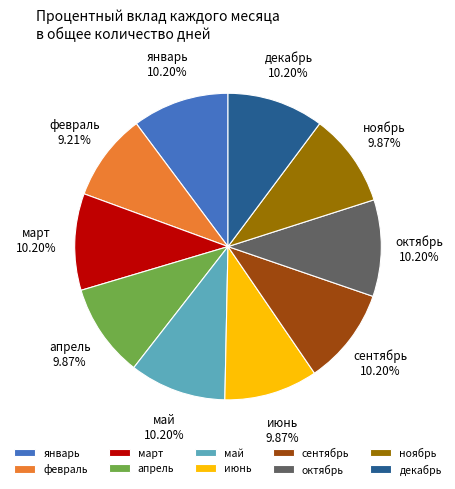

Is it true that ноябрь is 10% of the pie?

True